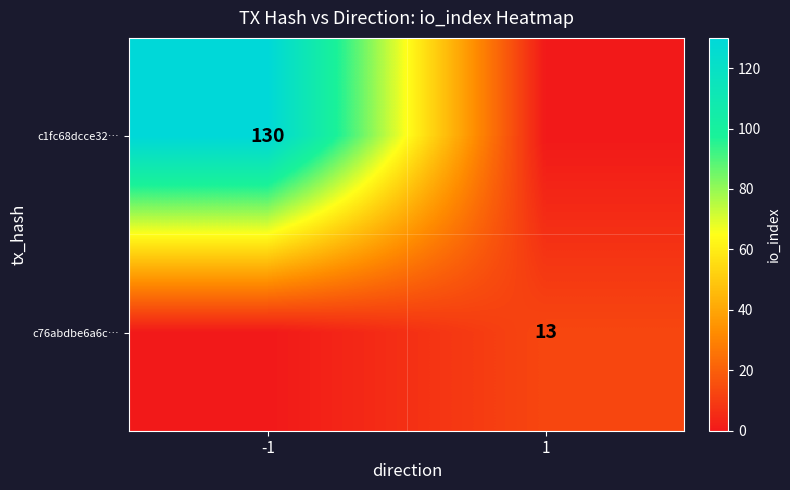

What is the difference between the highest and lowest values at -1?

130